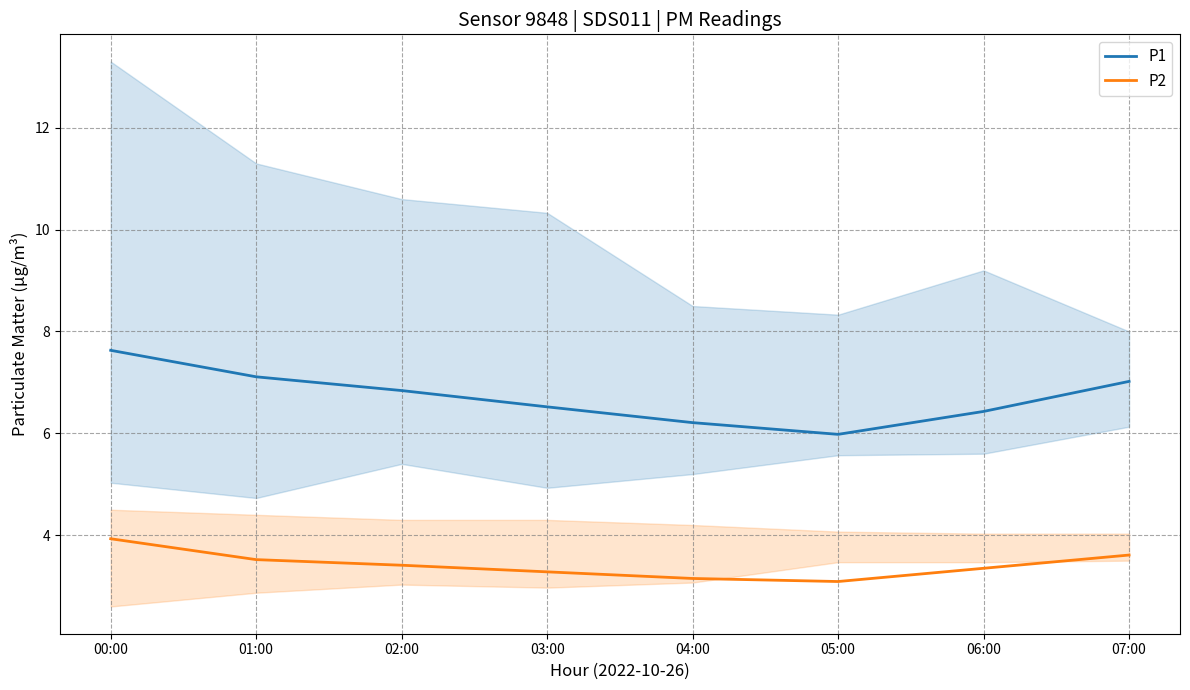

True or false: P2 and P1 cross at least once.

False